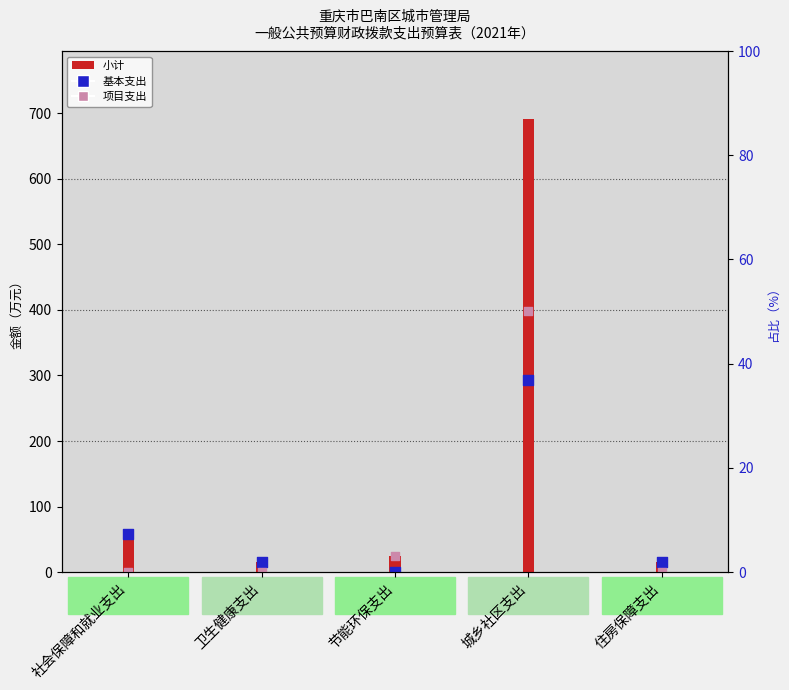

At how many categories does at least one series exceed 131?

1